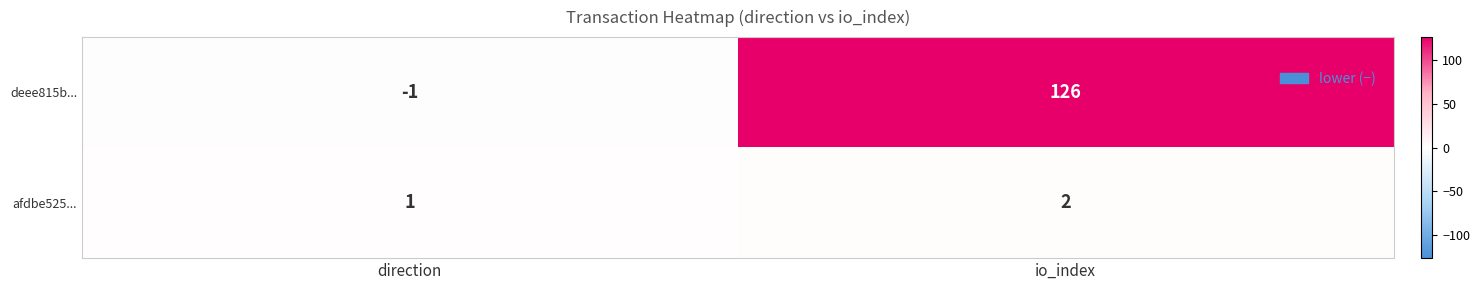

What is the difference between the highest and lowest values at direction?

2